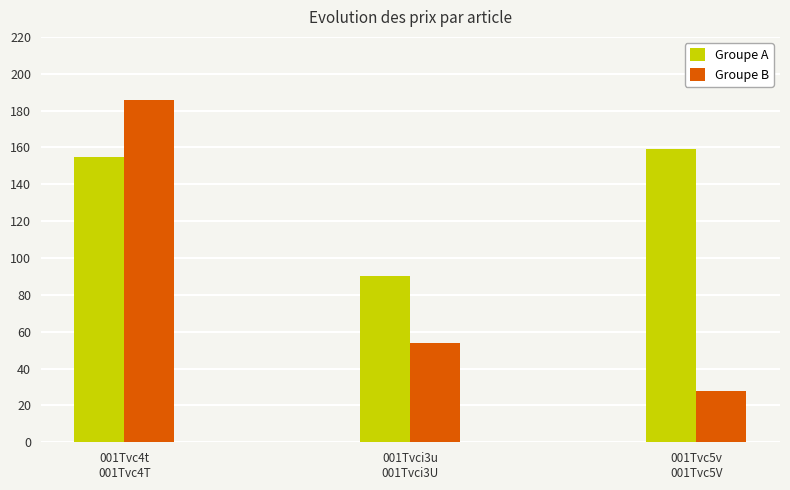

Is the value of Groupe A at 001Tvc5v
001Tvc5V greater than the value of Groupe B at 001Tvc5v
001Tvc5V?

Yes